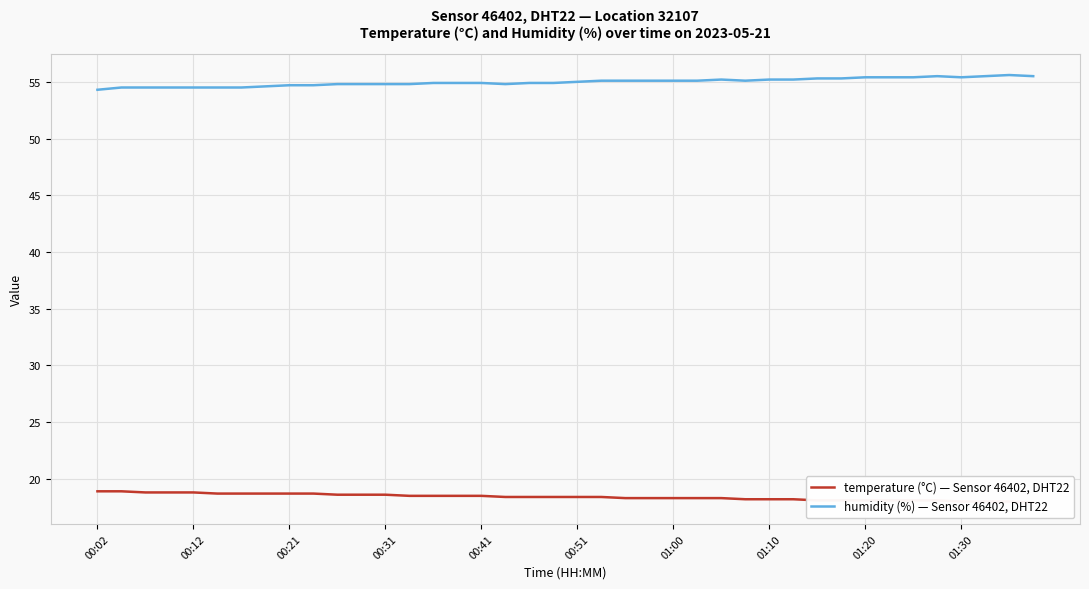

Which series has the widest spread of values?

humidity (%) — Sensor 46402, DHT22